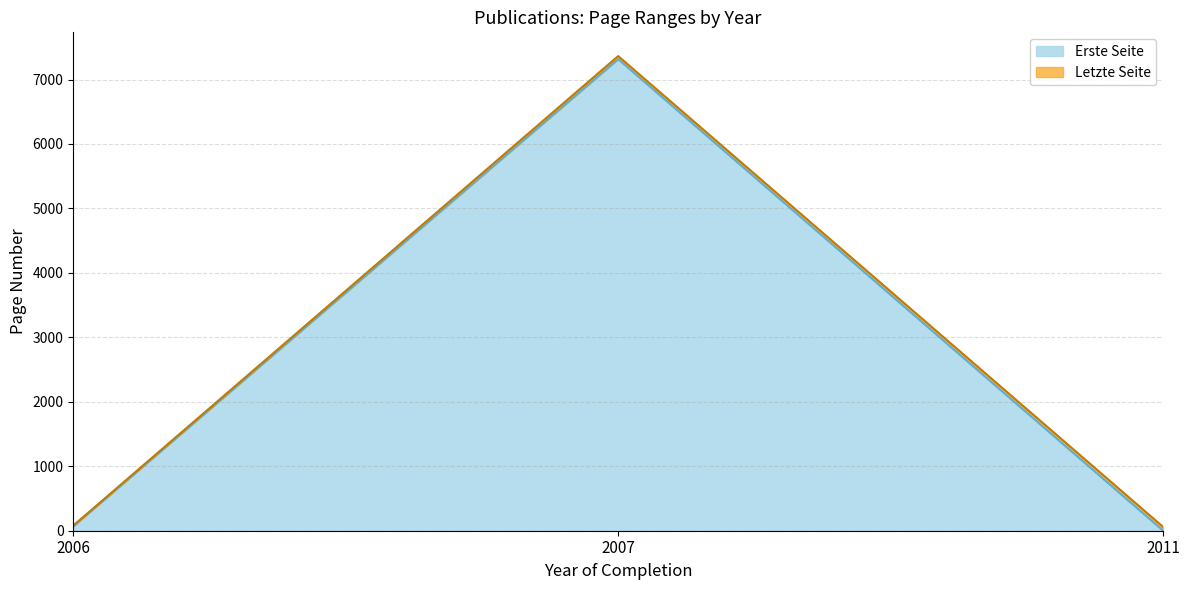

Count the number of data series in this chart.

2